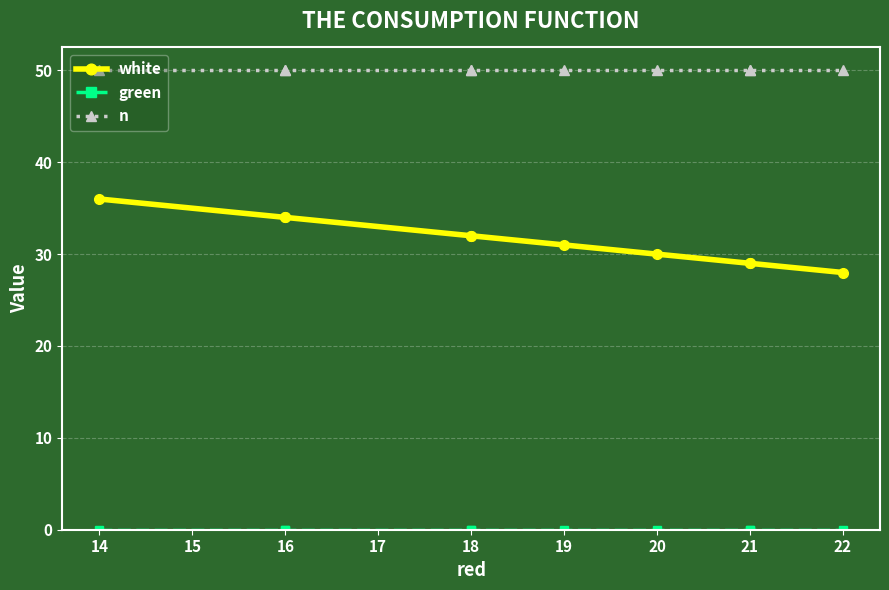

What is the difference between the white values at 21 and 19?

2